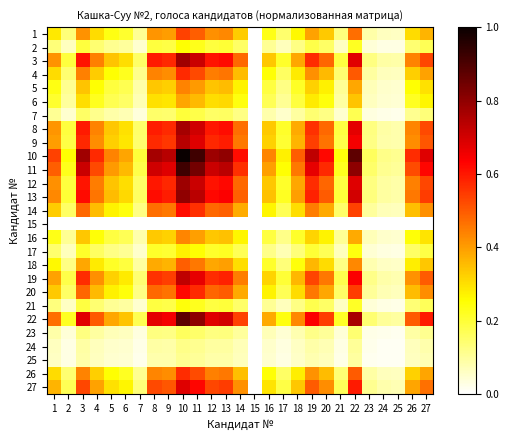

List the series in order of their peak value, lowest first.

15, 25, 24, 23, 7, 21, 2, 17, 6, 16, 5, 18, 1, 26, 4, 14, 20, 27, 19, 9, 8, 3, 12, 13, 22, 11, 10